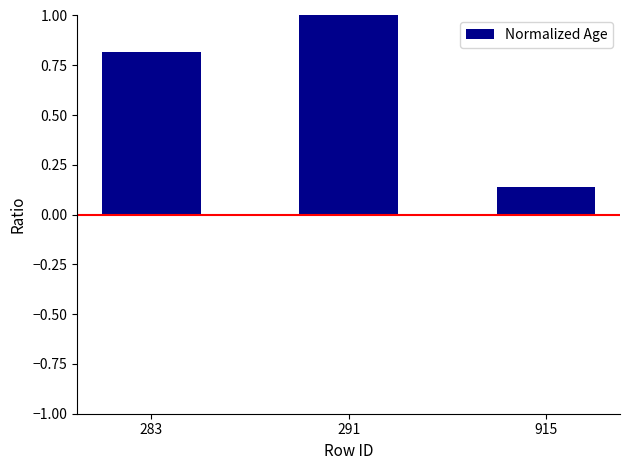

What is the difference between the values at 291 and 283?

0.2